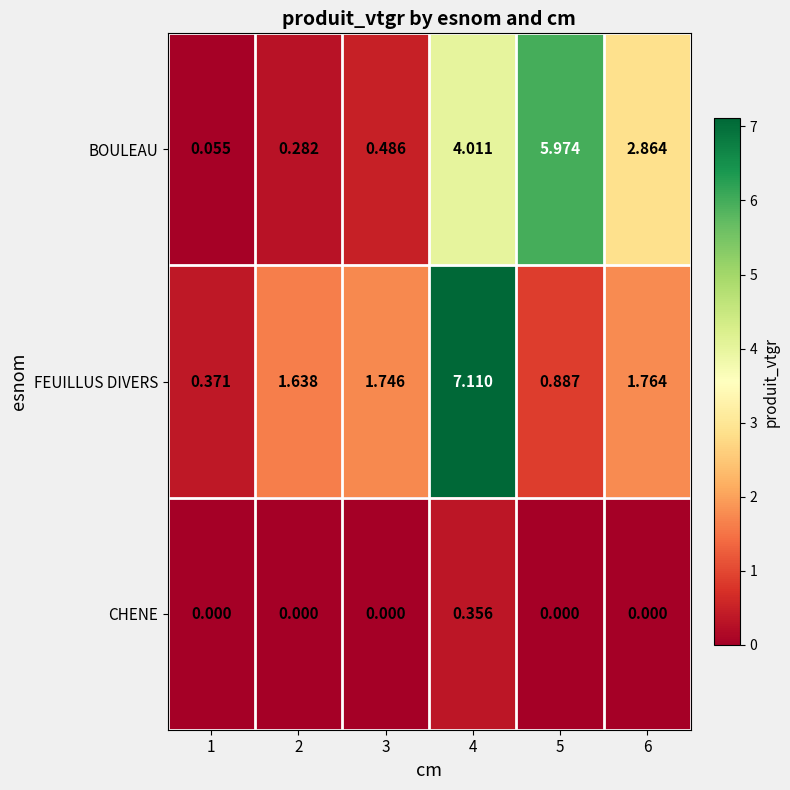

Rank the series by their maximum value, from lowest to highest.

CHENE, BOULEAU, FEUILLUS DIVERS